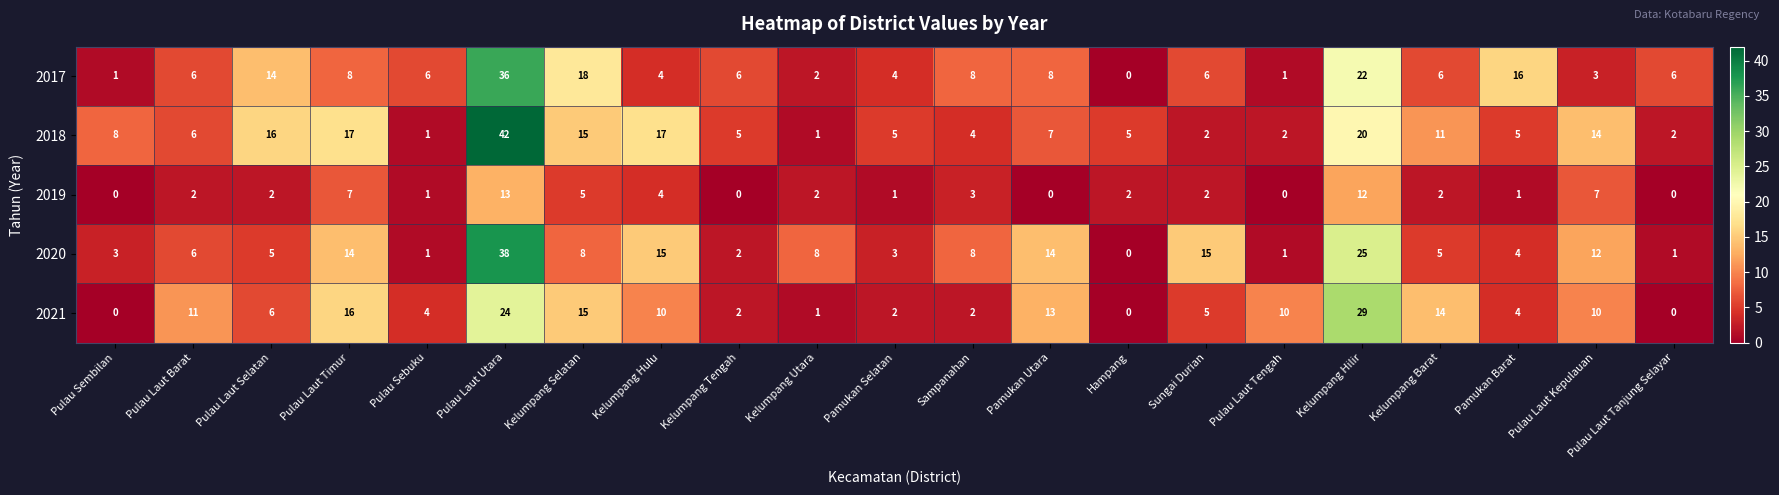

What is the highest value of the 2020 series?

38